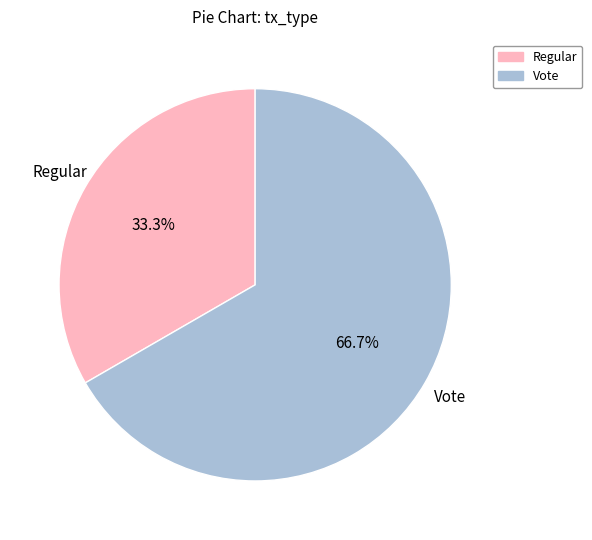

Combined, what portion of the pie is Regular and Vote?

100.0%